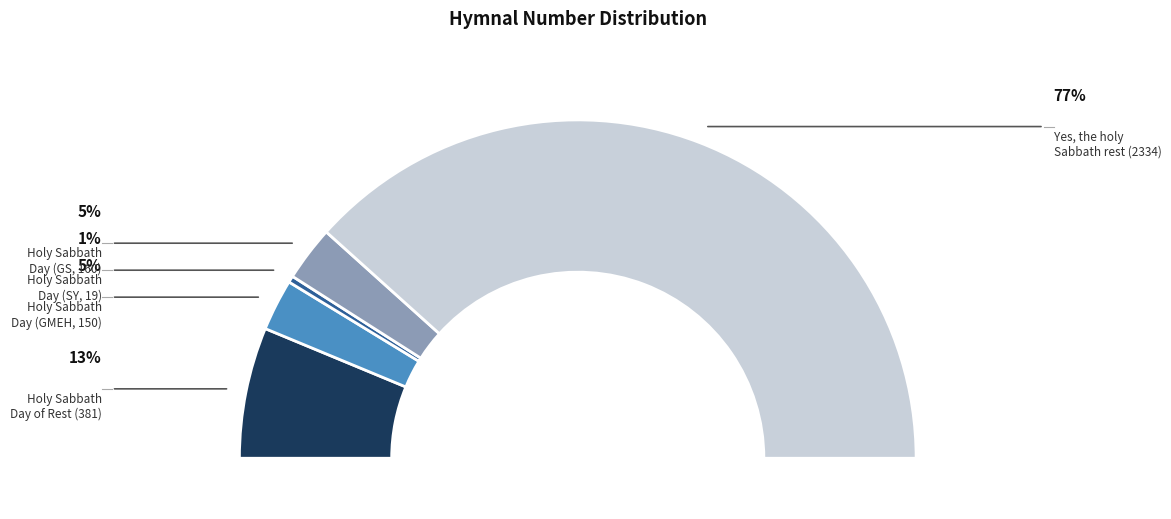

True or false: Holy Sabbath Day of Rest accounts for 13% of the total.

True